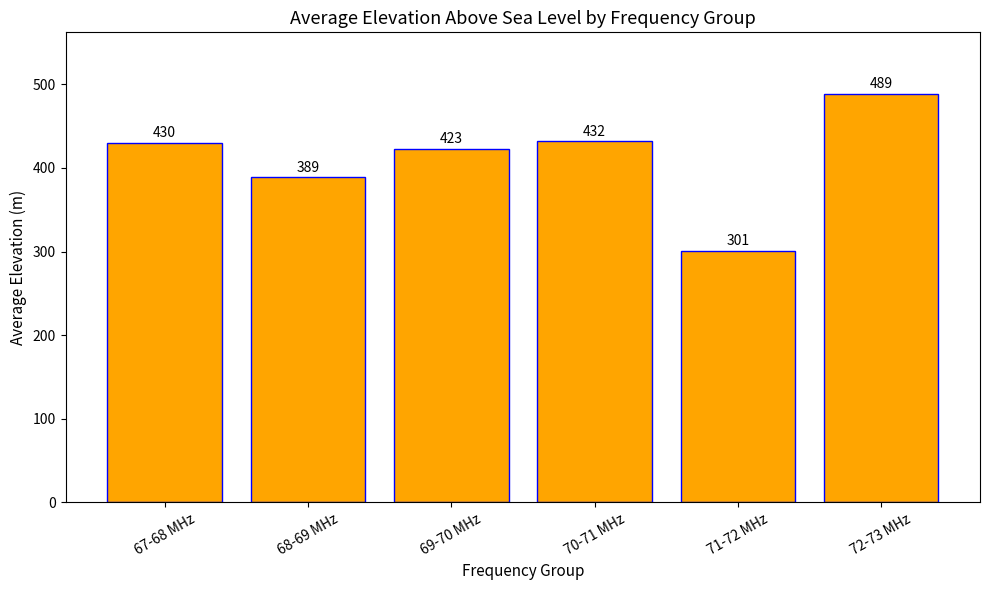

What is the difference between the maximum and second lowest values?

100